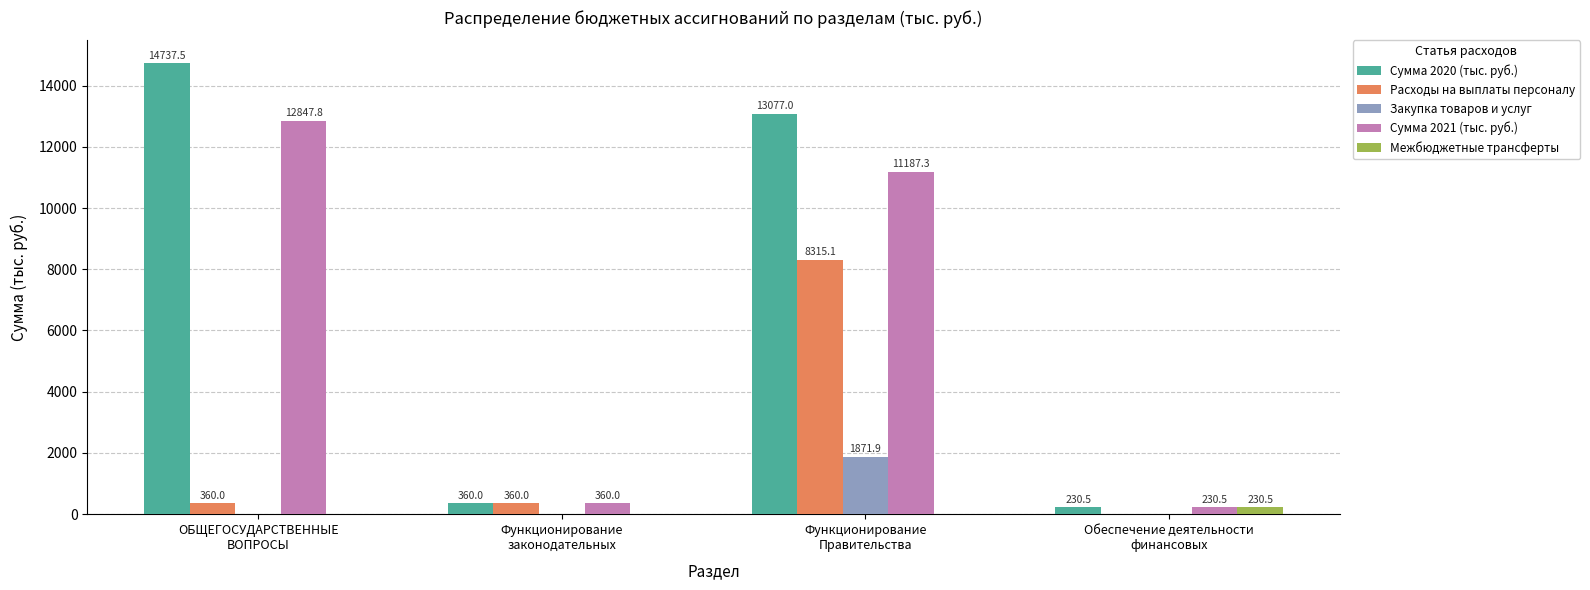

What are all the series names shown in the legend?

Сумма 2020 (тыс. руб.), Расходы на выплаты персоналу, Закупка товаров и услуг, Сумма 2021 (тыс. руб.), Межбюджетные трансферты